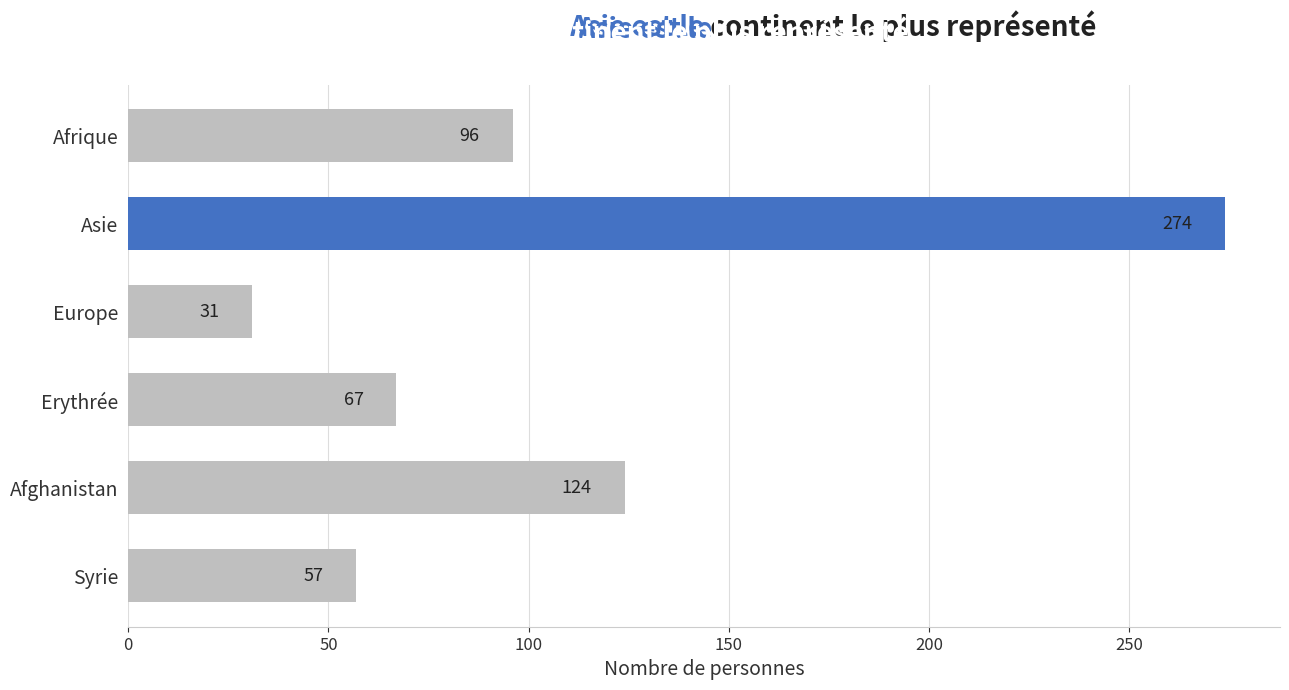

What is the label of the 1st bar from the bottom?

Syrie